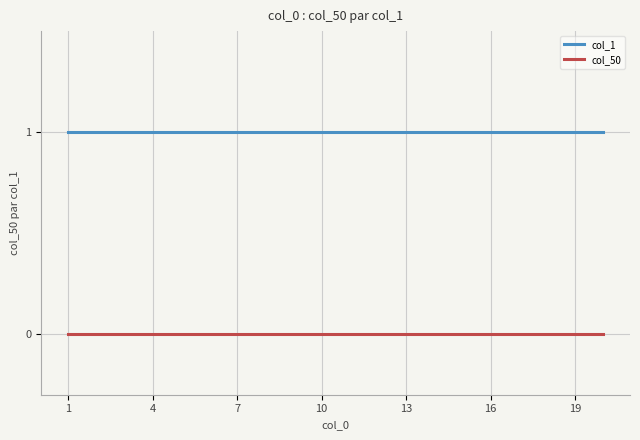

True or false: col_50 and col_1 cross at least once.

False